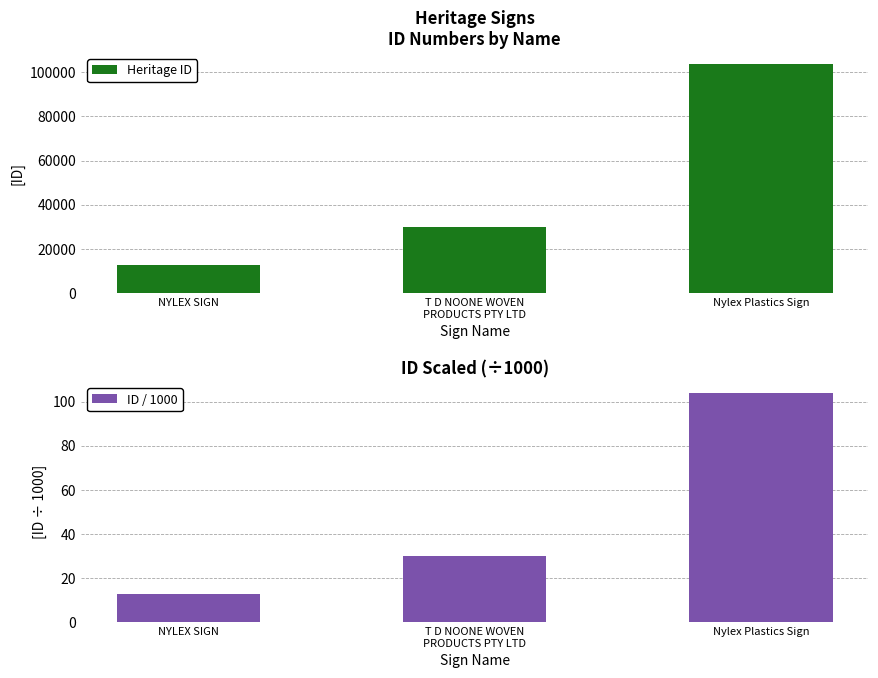

Is it true that Heritage ID equals 12735.0 at NYLEX SIGN?

True